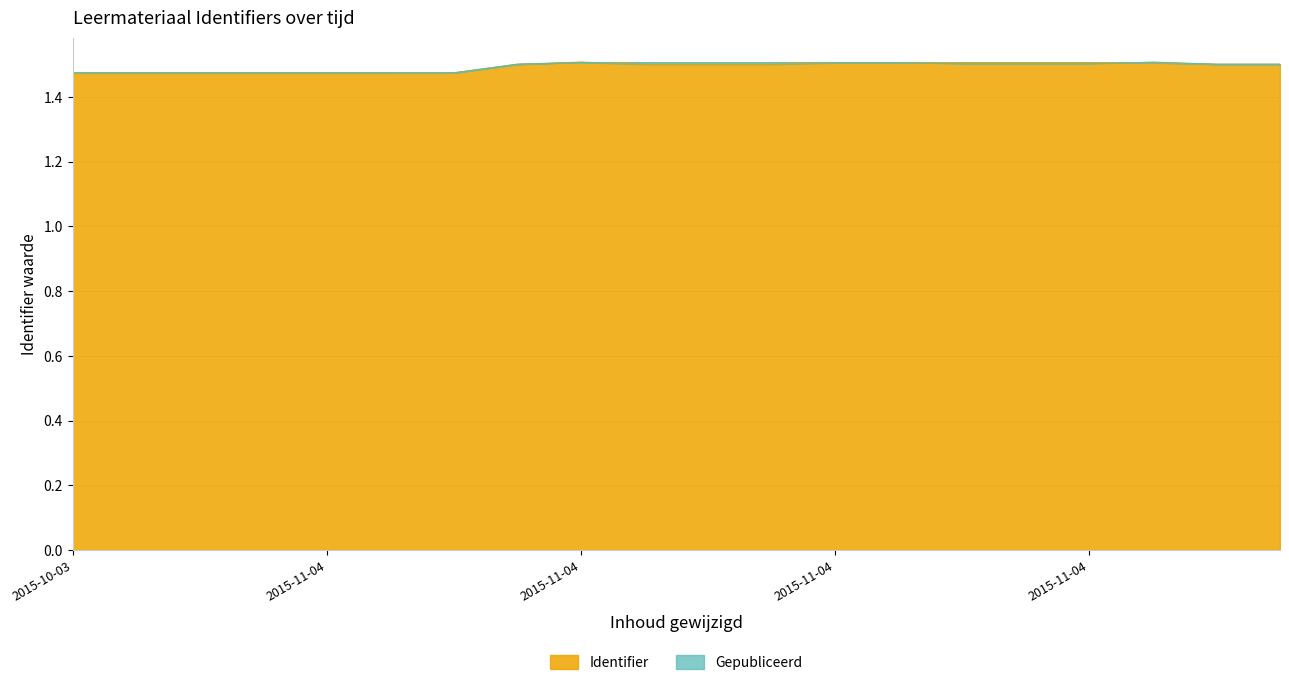

How many interior local valleys does the Identifier series have?

2